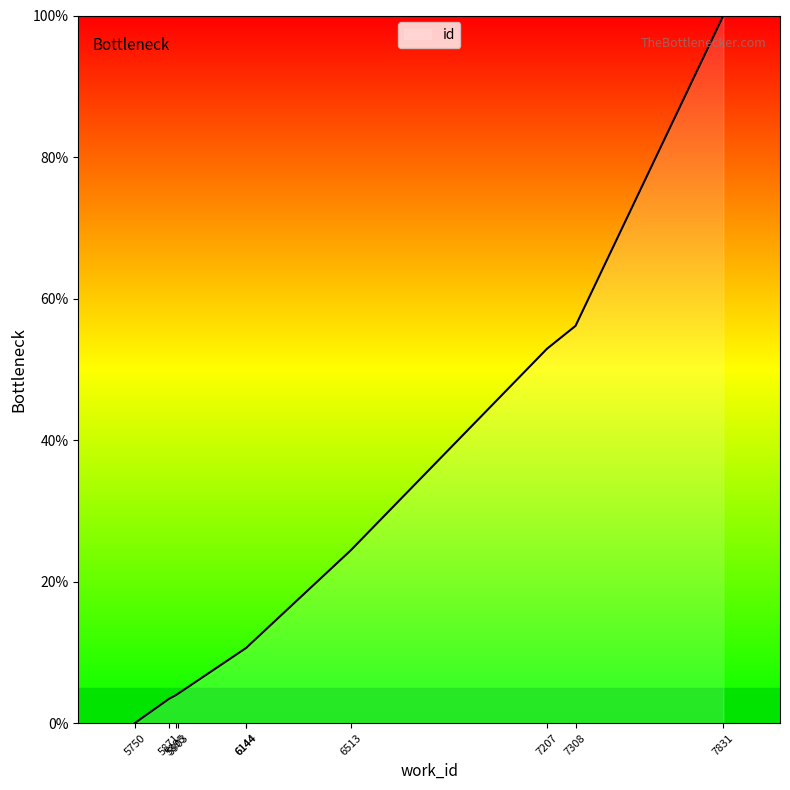

Reading left to right, extract all data points from this chart.

5750=0.0	5871=3.4	5895=3.9	5903=4.2	6144=10.6	6144=10.6	6513=24.4	7207=52.9	7308=56.1	7831=100.0